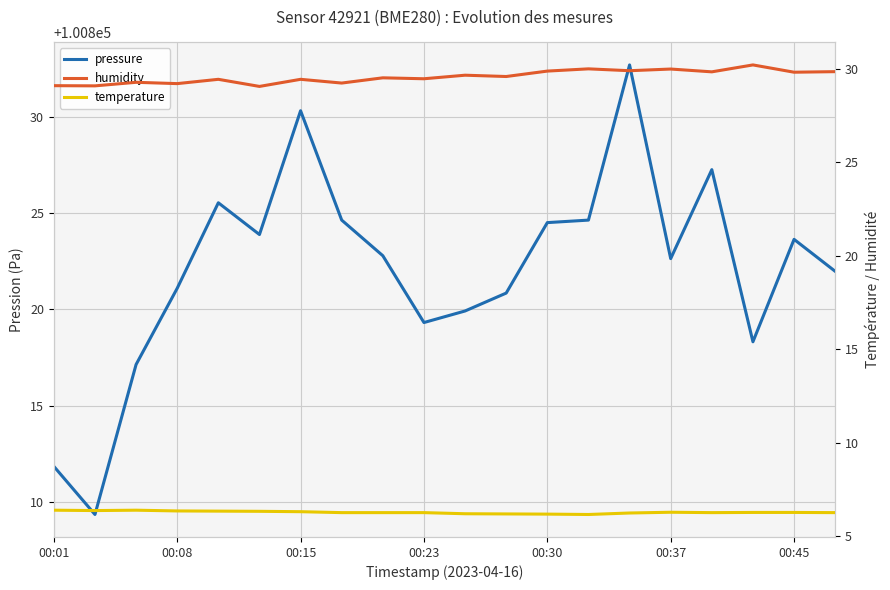

True or false: pressure and humidity cross at least once.

False